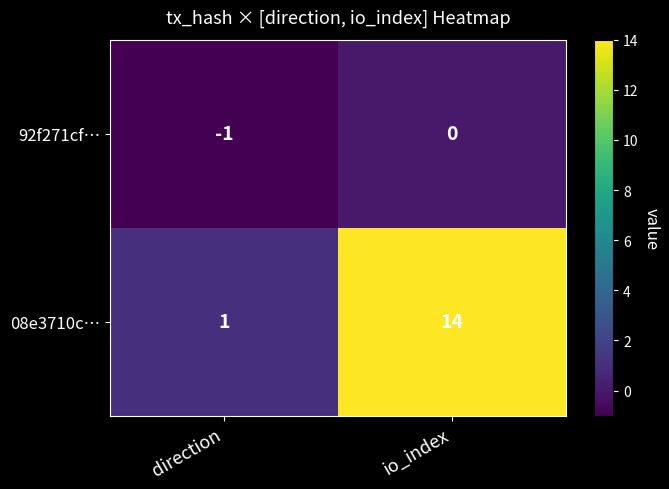

At which category is the sum across all series the highest?

io_index